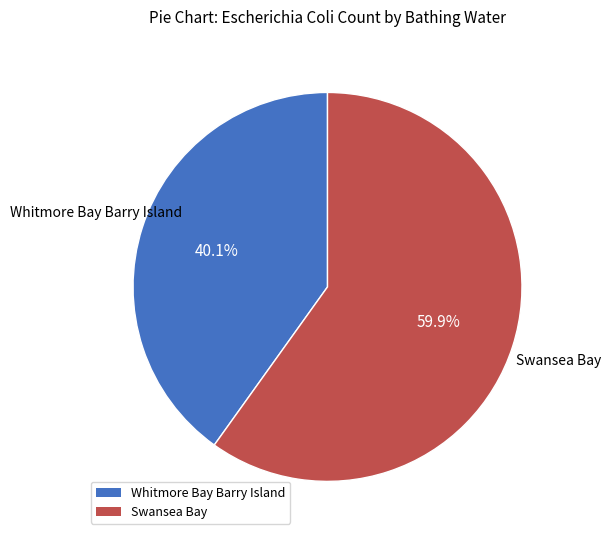

To the nearest percent, what portion does Swansea Bay represent?

60%